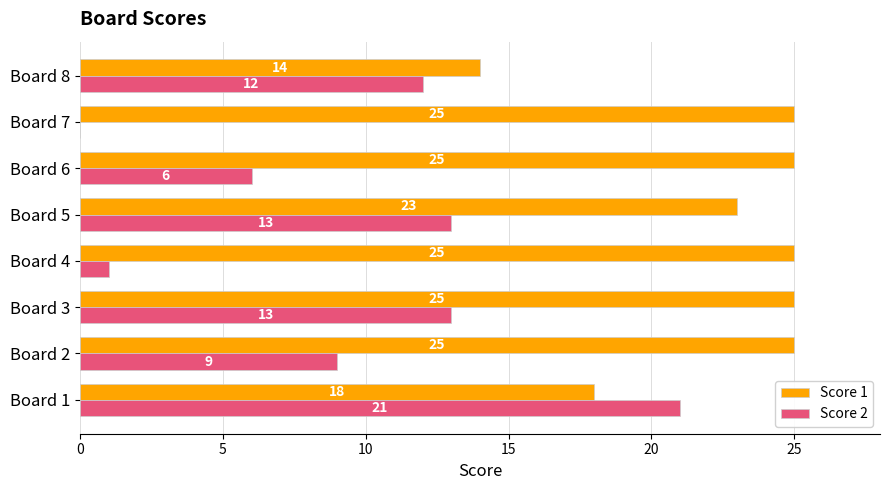

What is the average value of the Score 2 series?

9